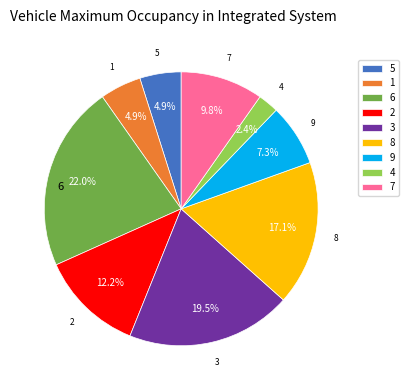

How many segments does this pie chart have?

9